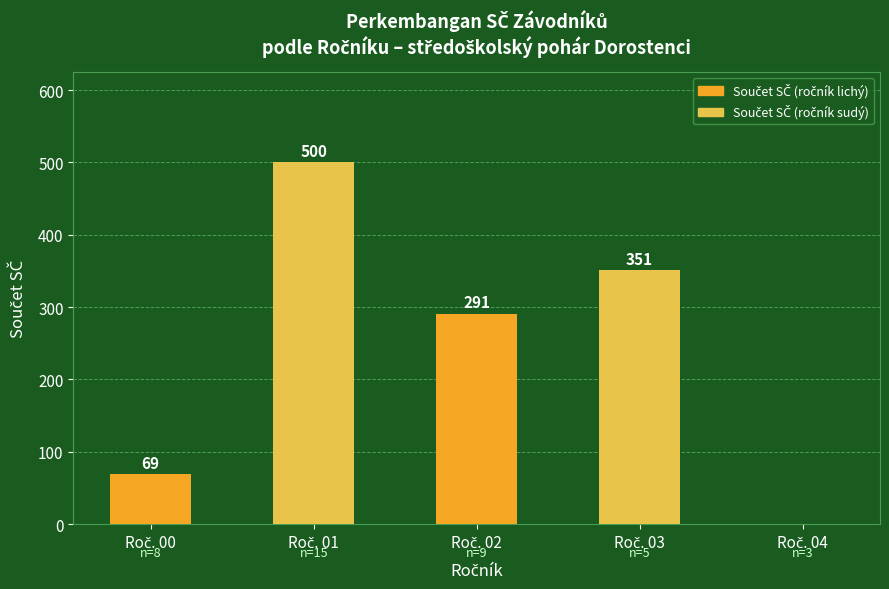

What is the sum of all values?

1211